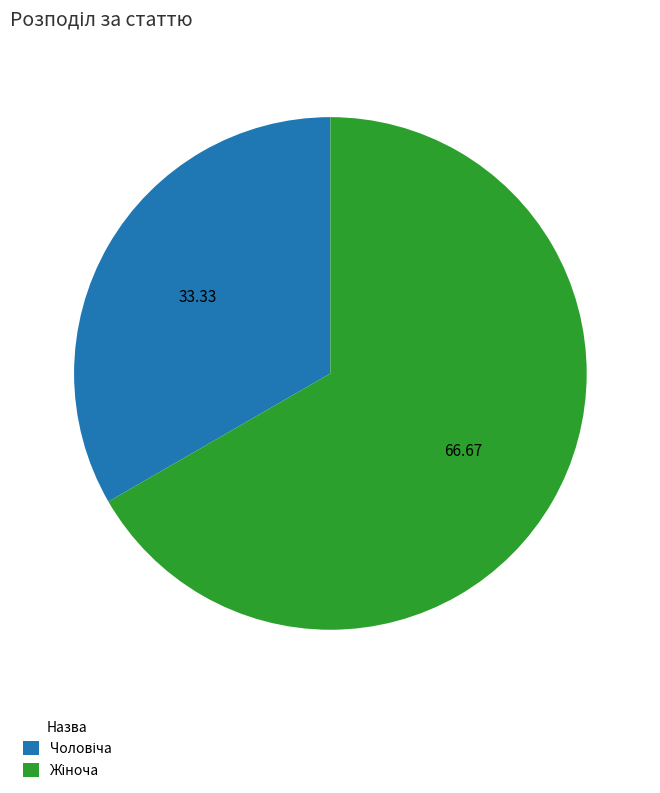

Does any single category account for the majority?

Yes